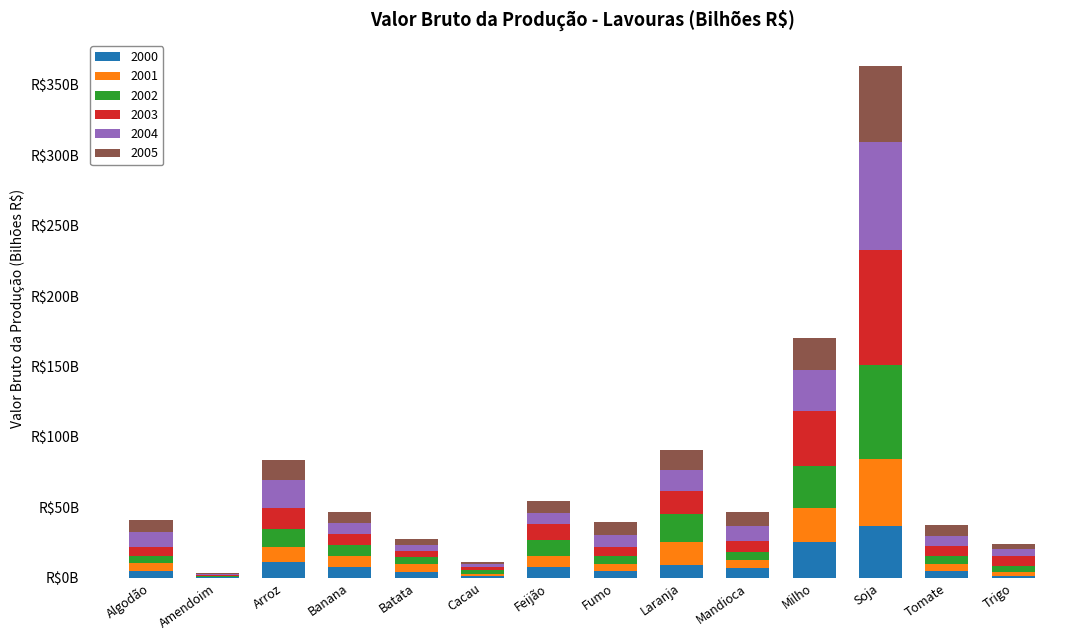

What are all the series names shown in the legend?

2000, 2001, 2002, 2003, 2004, 2005